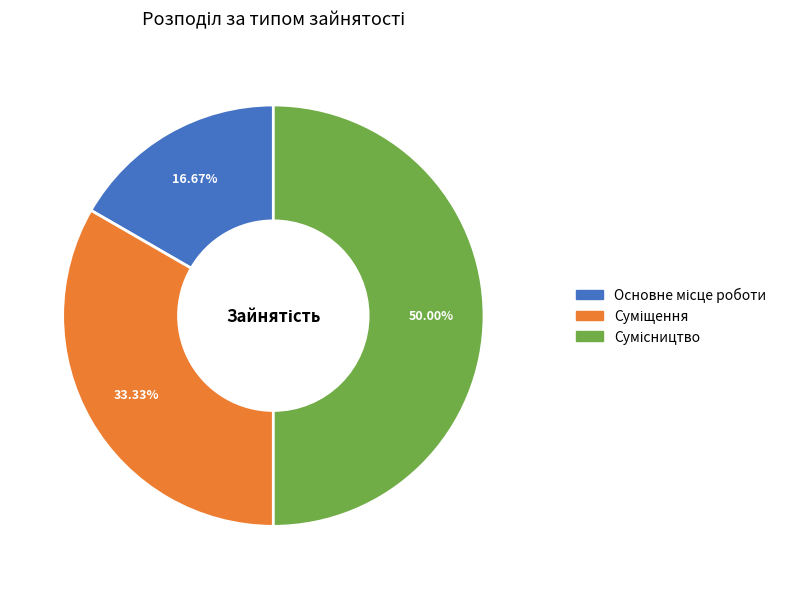

How many segments does this pie chart have?

3